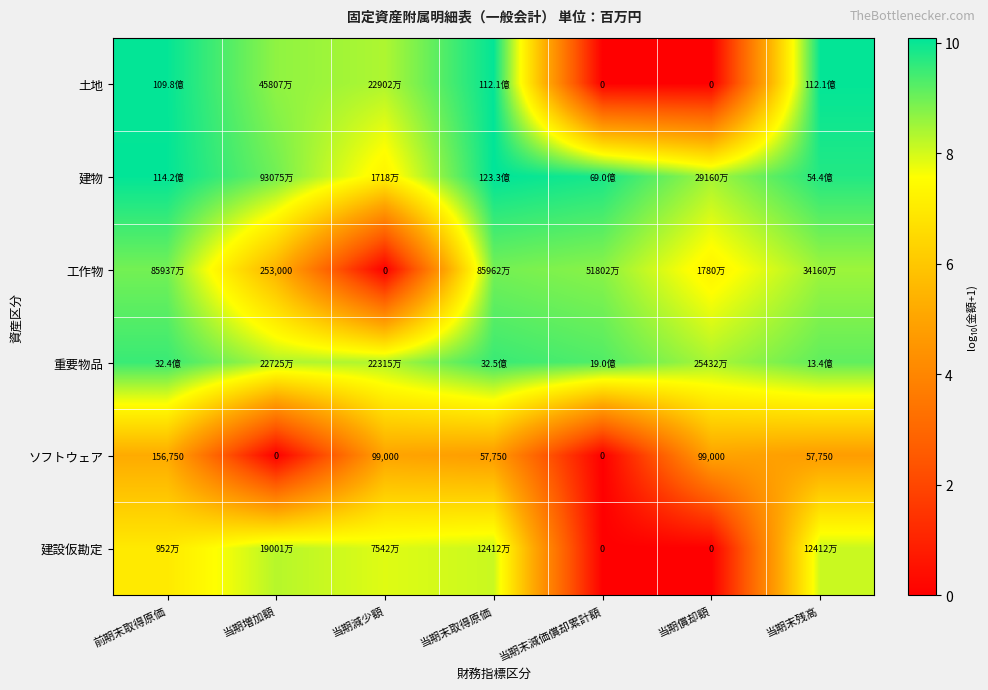

At which label does ソフトウェア reach its peak?

前期末取得原価